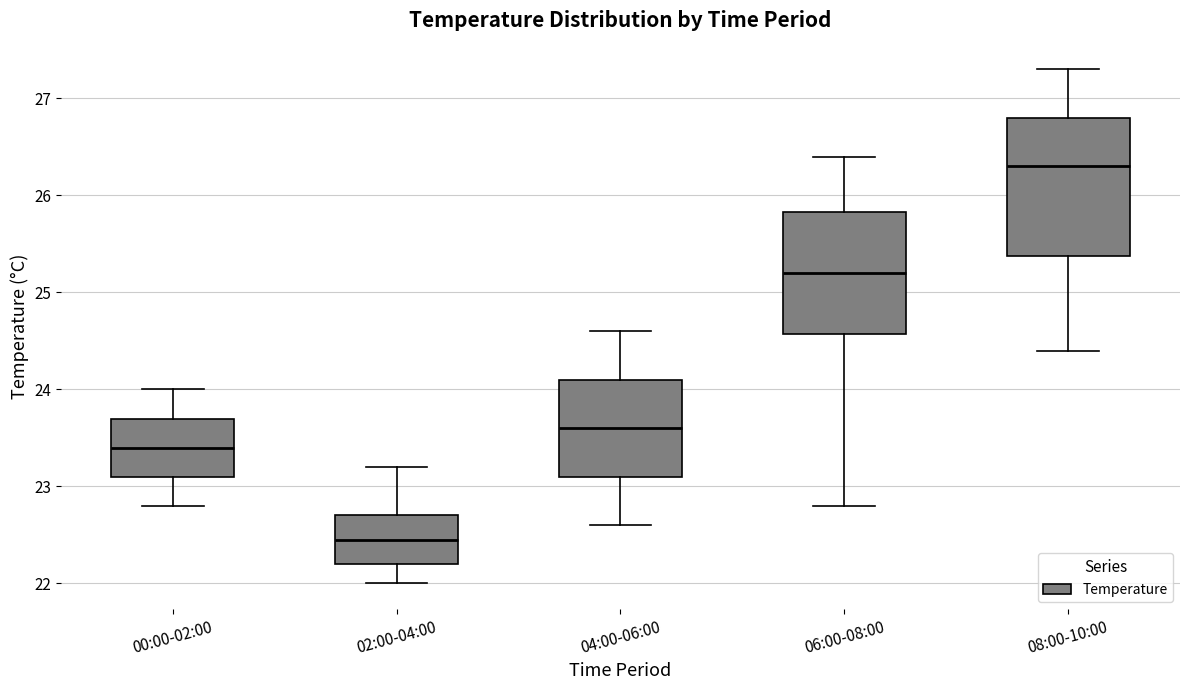

Which box has the highest median line?

08:00-10:00